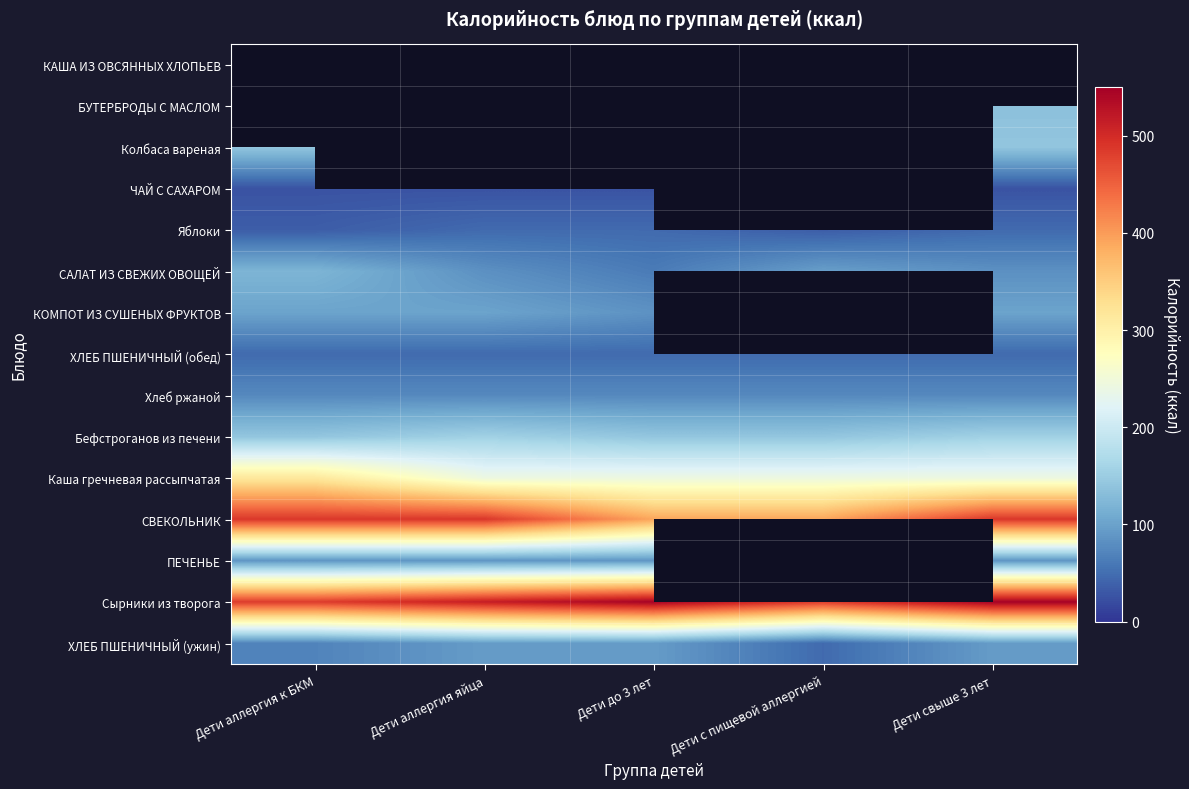

Which series changed the most between Дети аллергия к БКМ and Дети с пищевой аллергией?

СВЕКОЛЬНИК